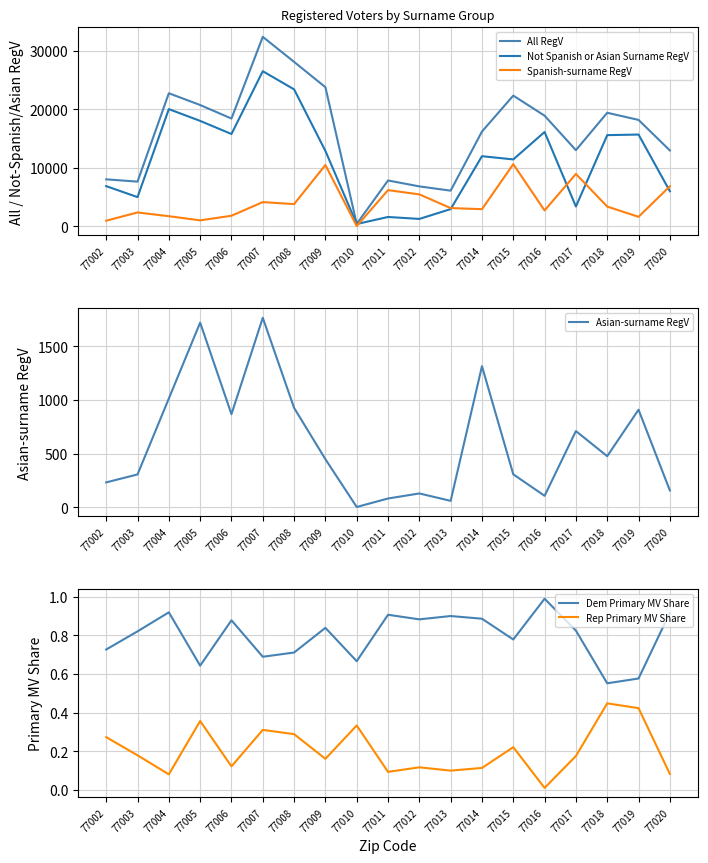

Which category has the highest value across all series?

77007